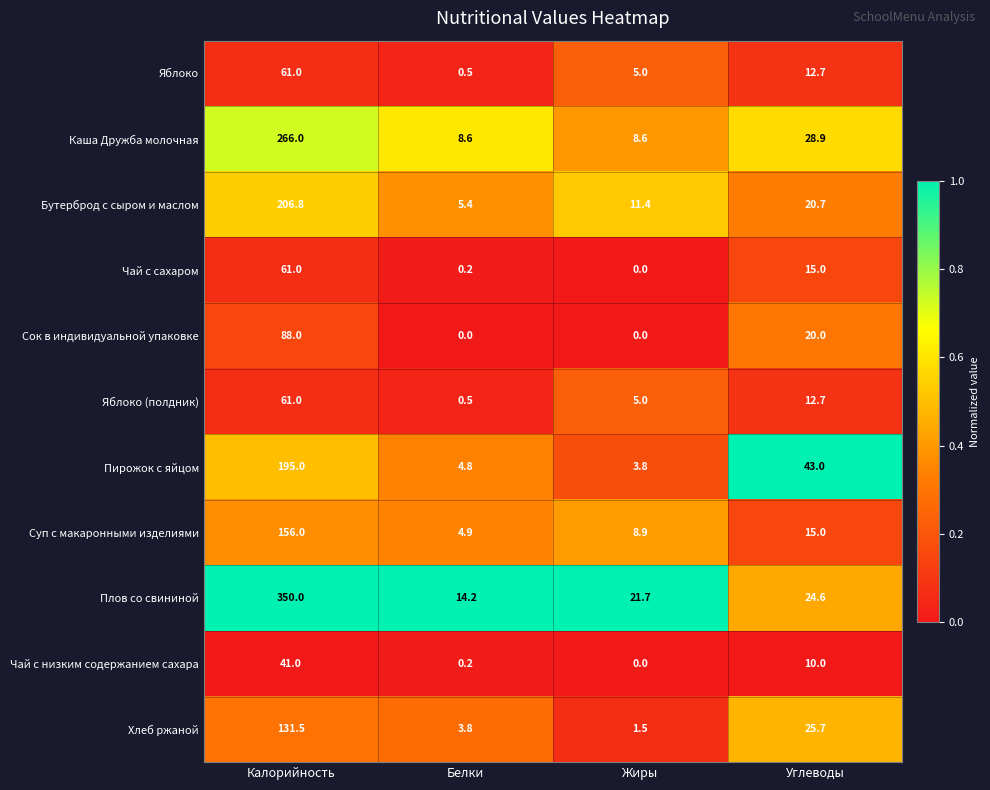

Count the number of categories in the chart.

4